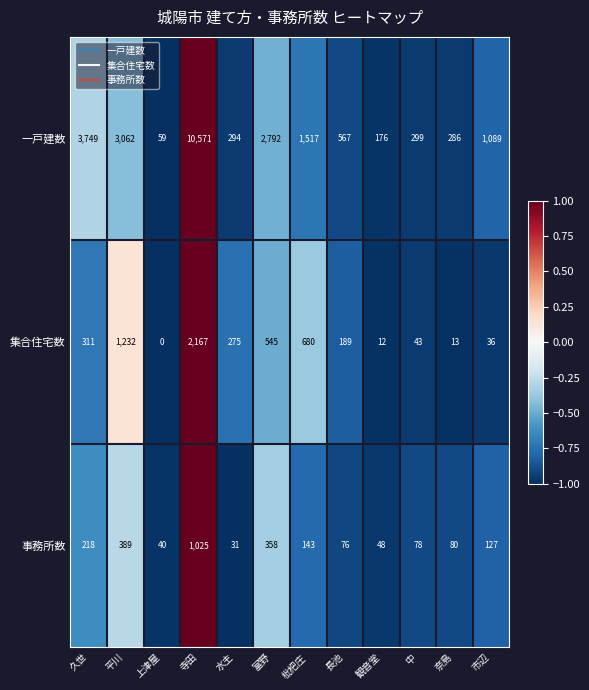

Which series has the largest total across all categories?

一戸建数